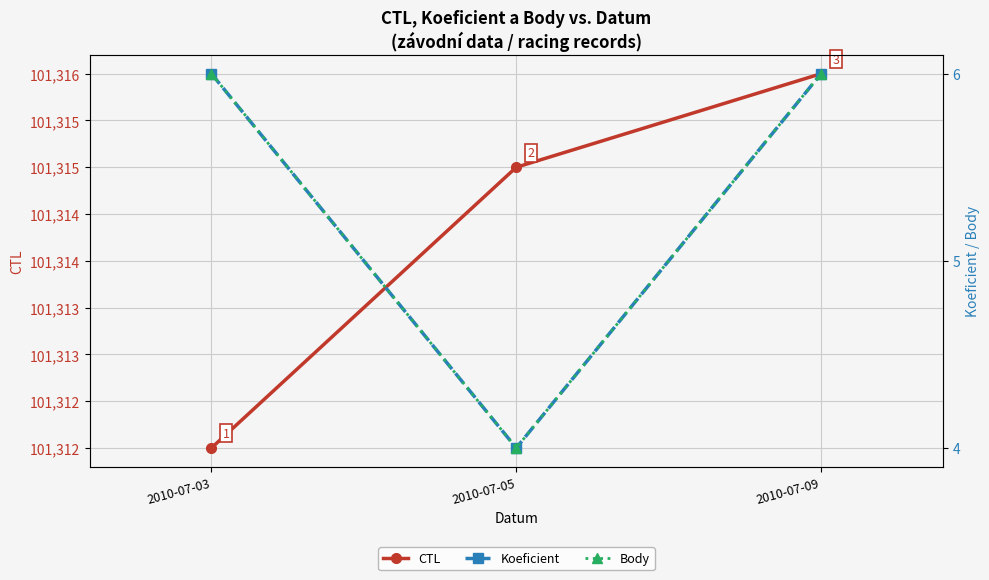

What is the average value of the Koeficient series?

5